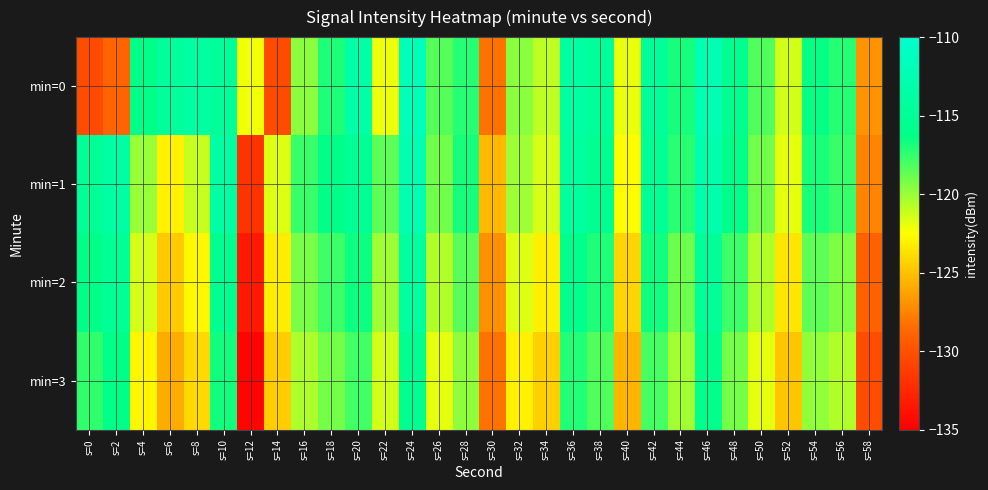

What is the minimum value shown in the chart?

-134.7